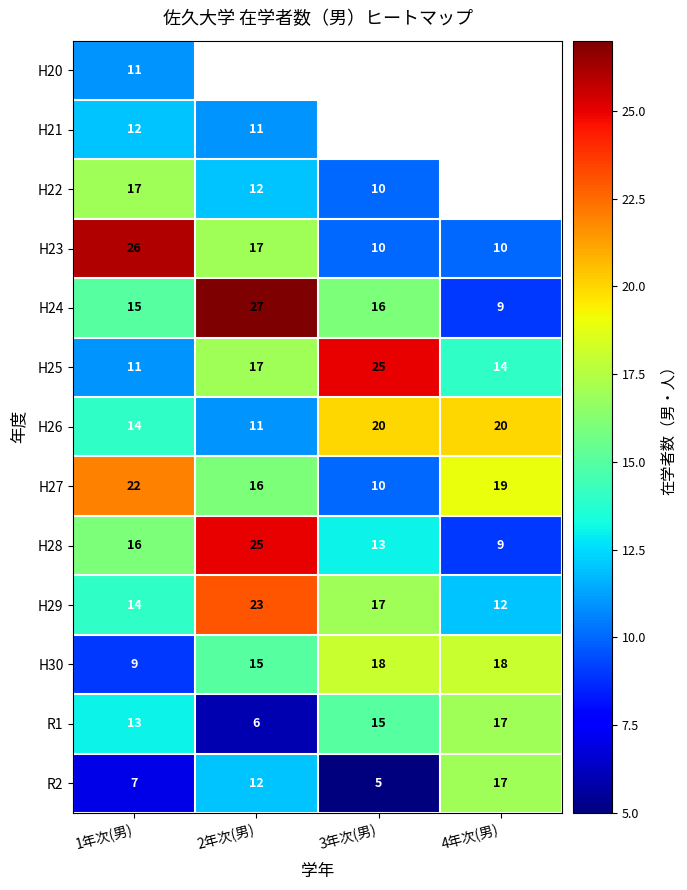

List the labels in order of H28 value, smallest first.

4年次(男), 3年次(男), 1年次(男), 2年次(男)